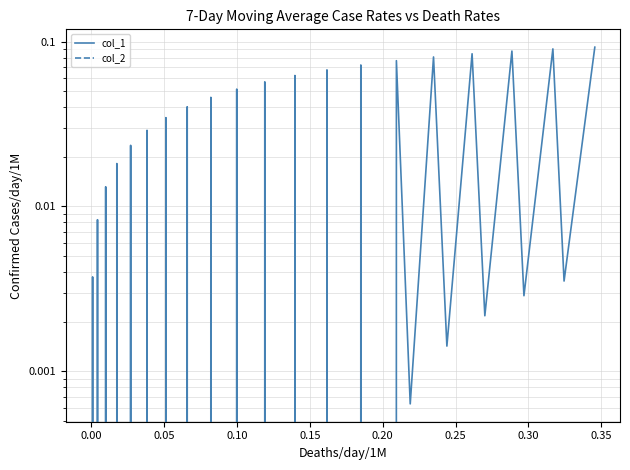

Between which two adjacent categories do col_2 and col_1 first intersect?

0.00 and 0.05